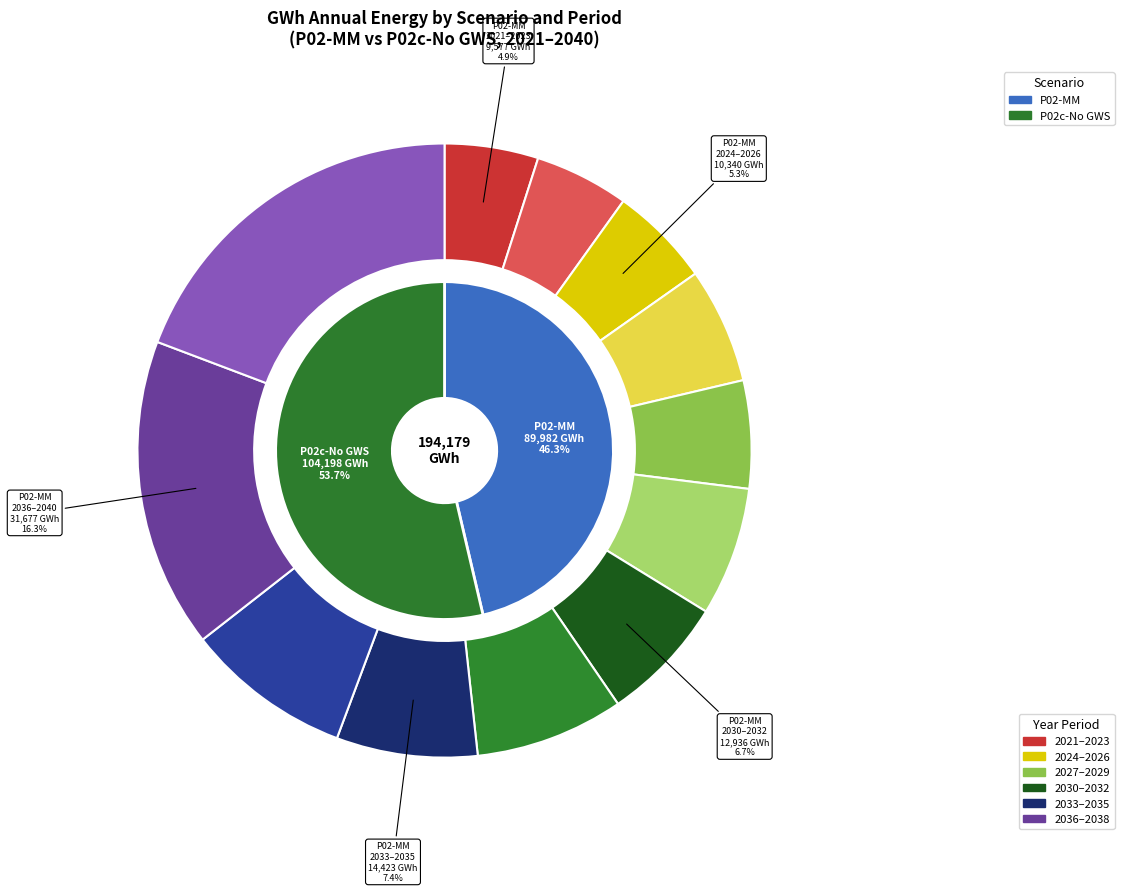

Which slice is the smallest?

2021